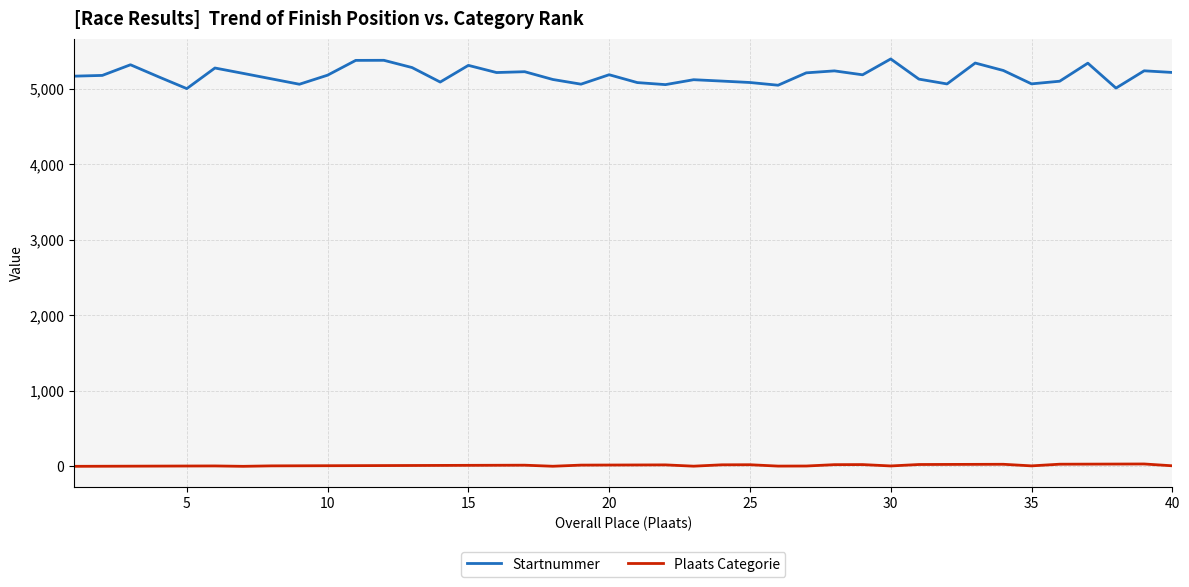

Which series has the widest spread of values?

Startnummer